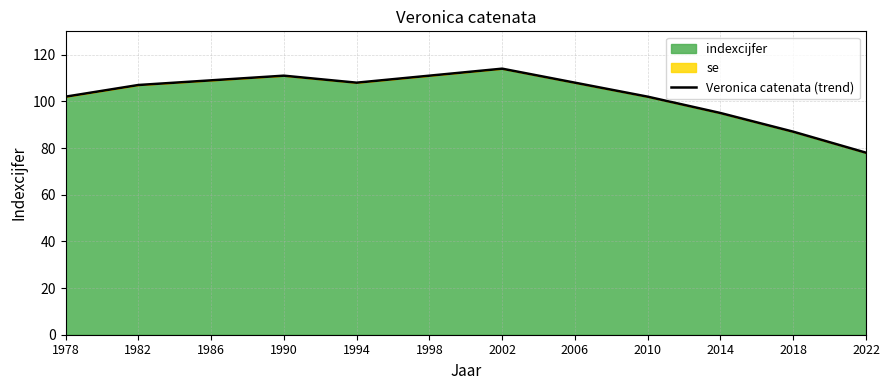

At which category does the data reach its first local peak?

1990